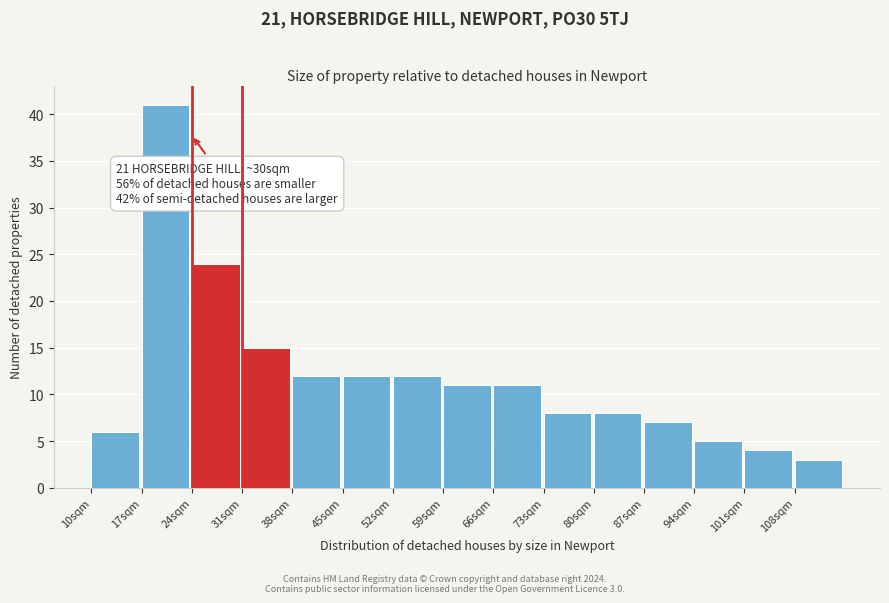

Which range on the x-axis has the tallest bar?

17 to 24